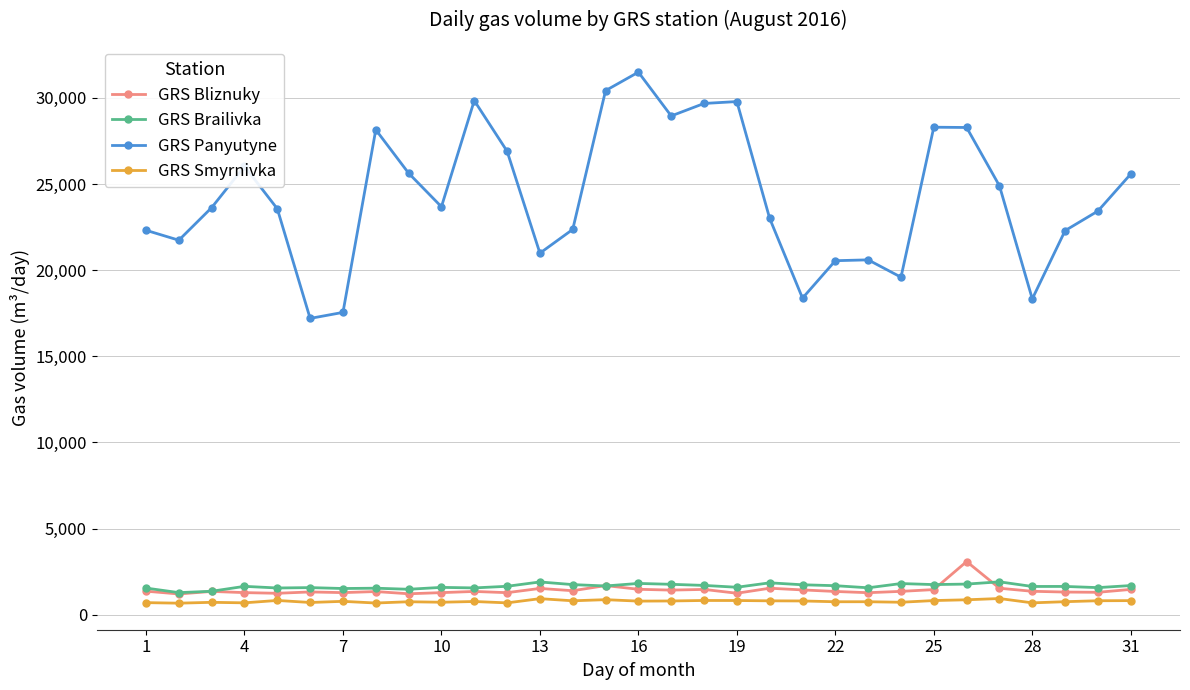

True or false: GRS Panyutyne has more than 0 points higher than both neighbors.

True